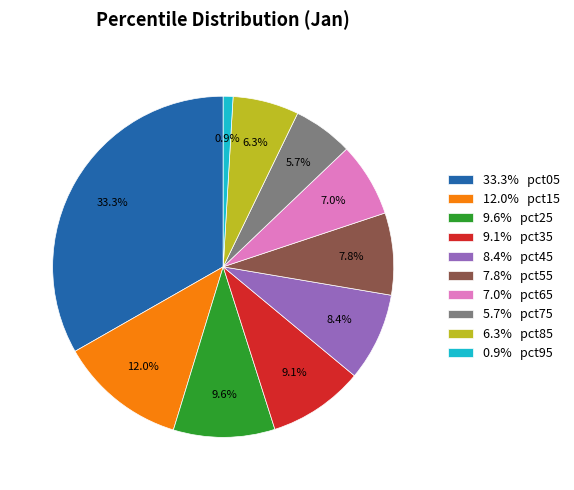

Does any single category account for the majority?

No